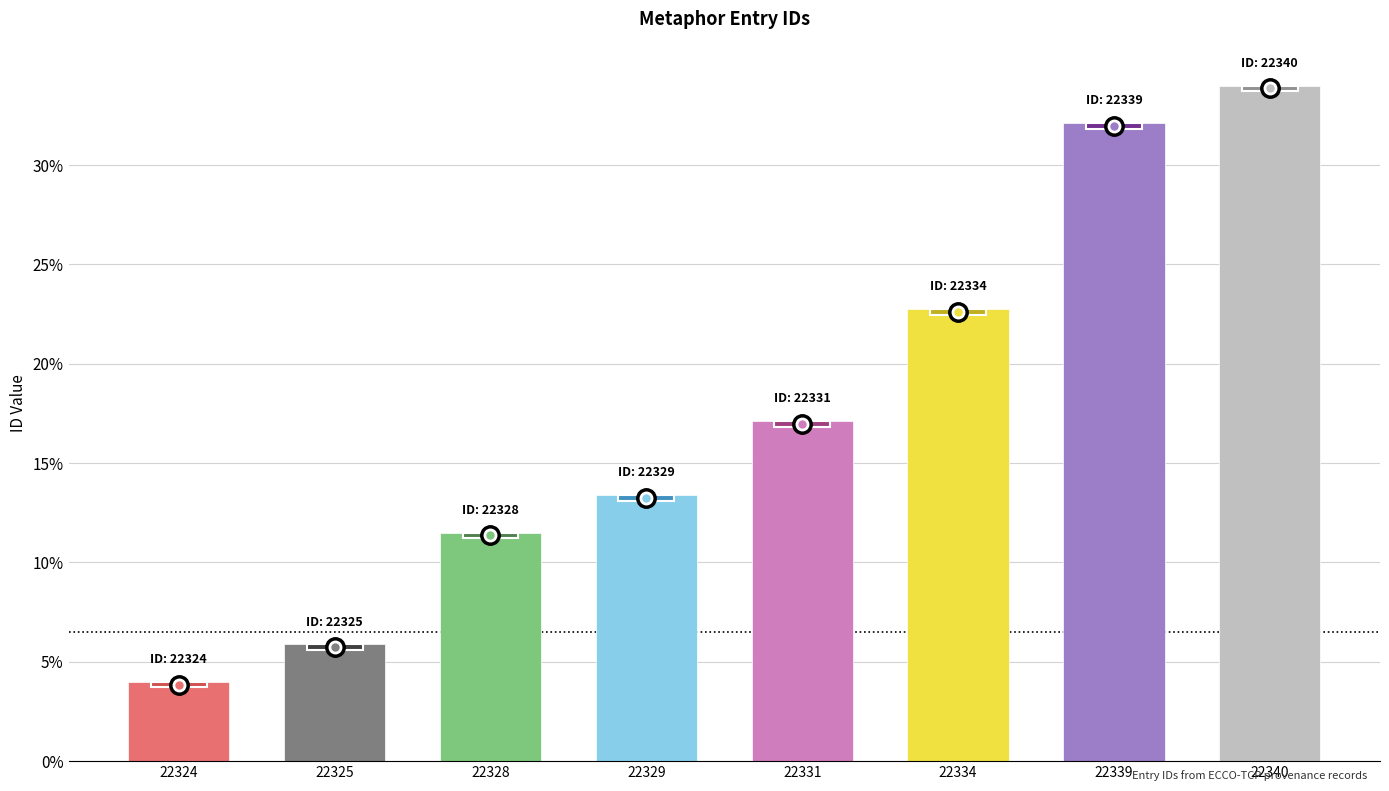

The chart shows a value of 4.7 at 22329. True or false?

False